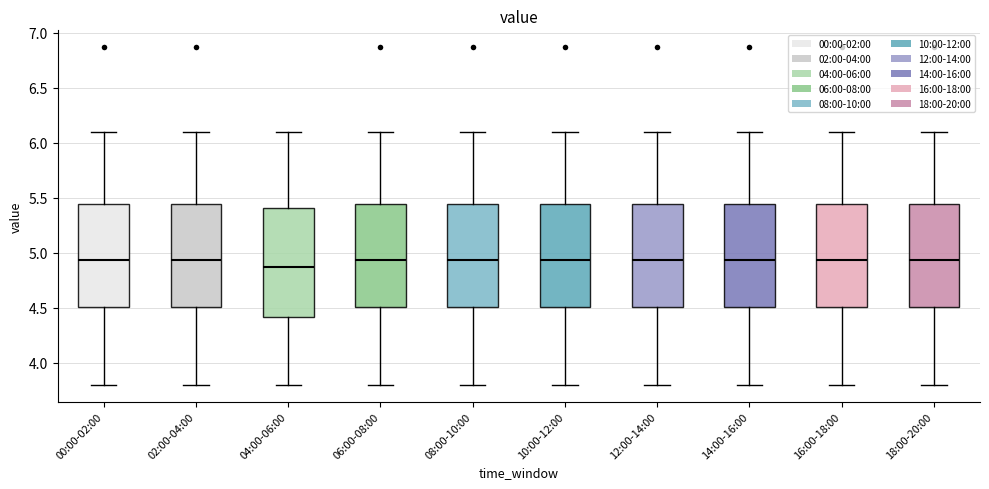

Which box is the tallest, from its lower edge to its upper edge?

04:00-06:00